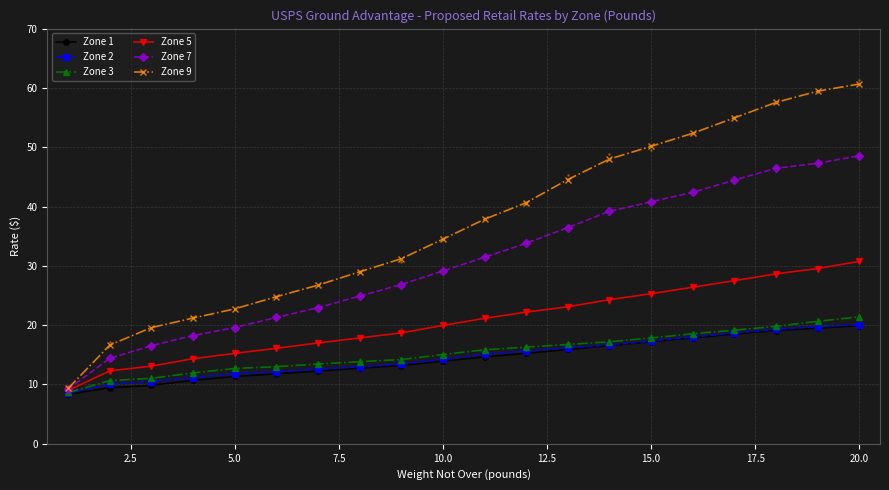

Which has a higher value, 10.0 or 17?

17